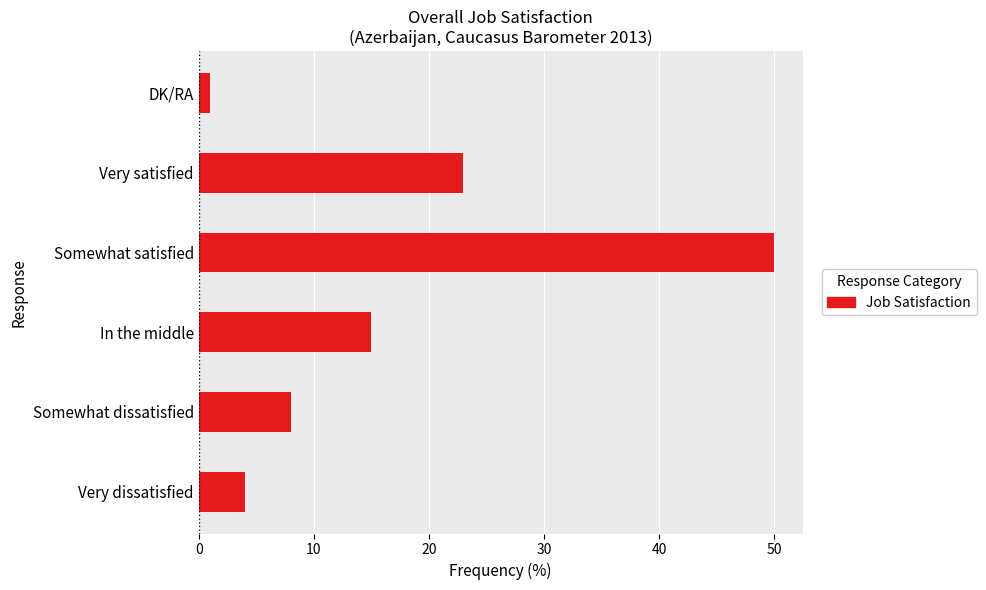

What is the average value?

17